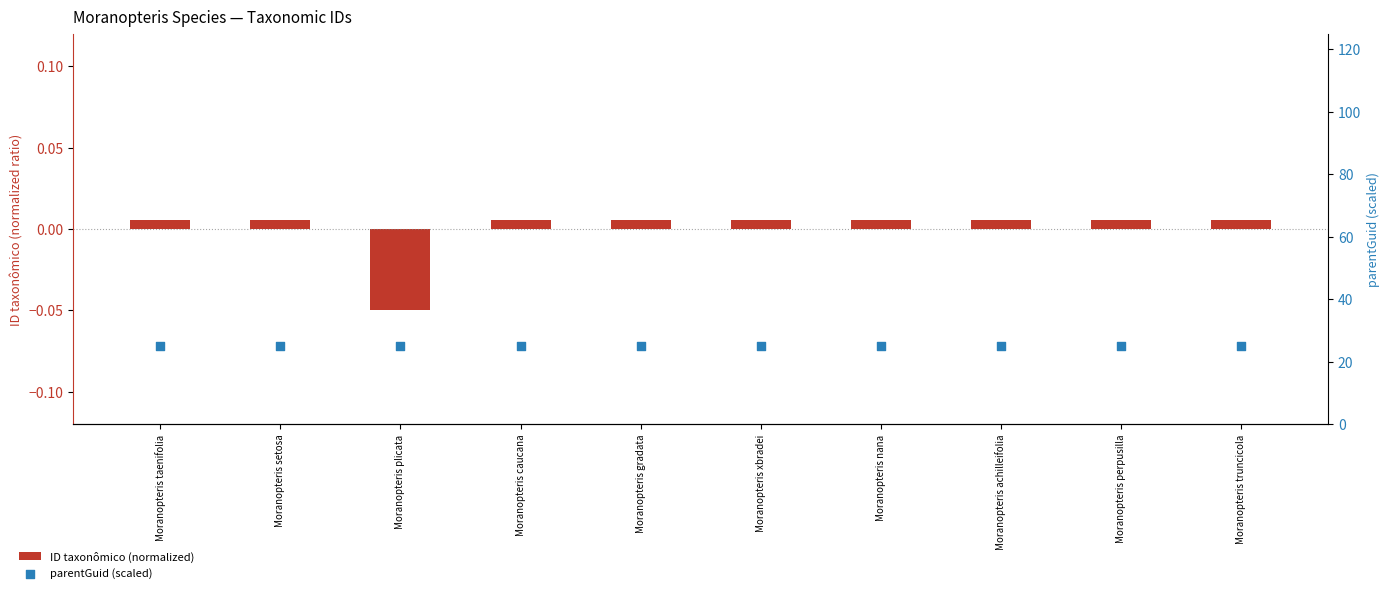

Which series contains the lowest Y value?

ID taxonômico (normalized)